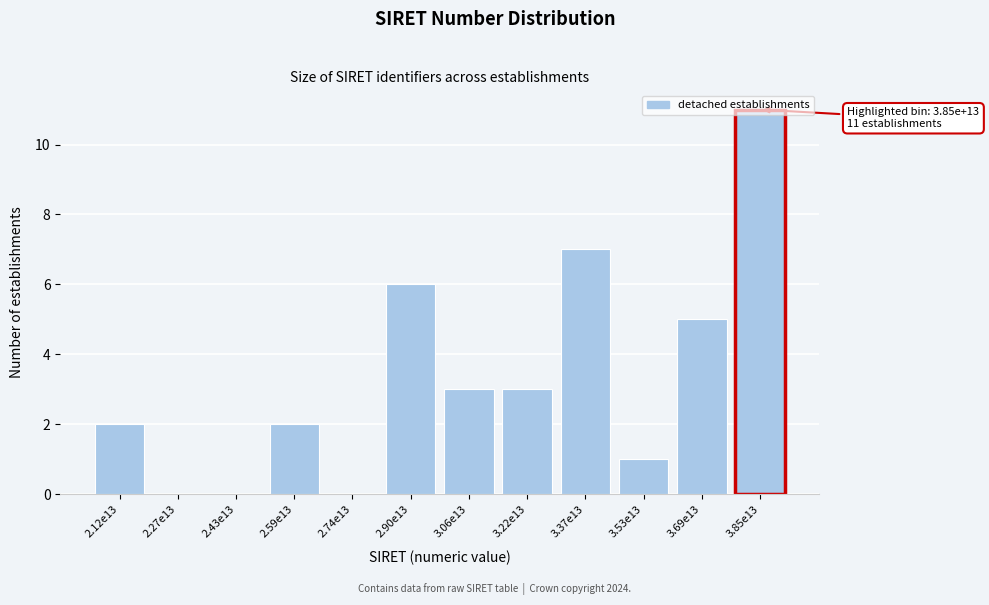

What is the sum of all values?

40